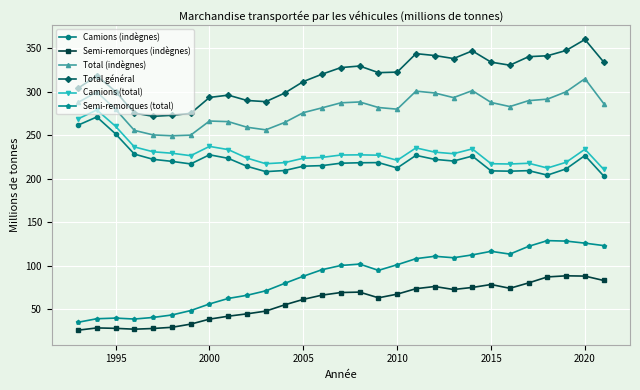

What are all the series names shown in the legend?

Camions (indègnes), Semi-remorques (indègnes), Total (indègnes), Total général, Camions (total), Semi-remorques (total)